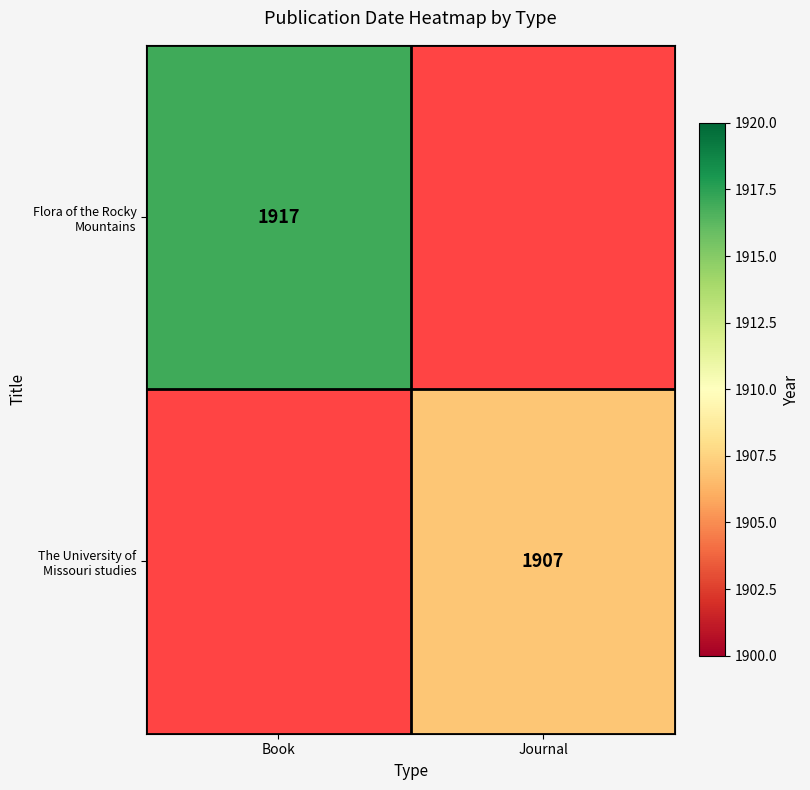

Is the value of The University of Missouri studies at Journal greater than the value of Flora of the Rocky Mountains at Book?

No